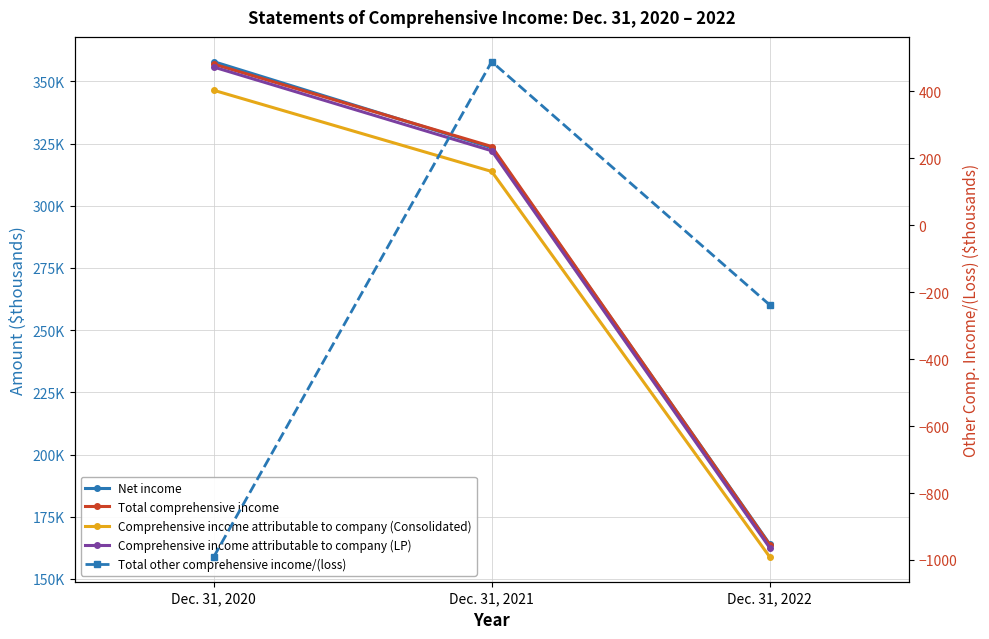

Rank the series at Dec. 31, 2020 from highest to lowest value.

Net income, Total comprehensive income, Comprehensive income attributable to company (LP), Comprehensive income attributable to company (Consolidated), Total other comprehensive income/(loss)